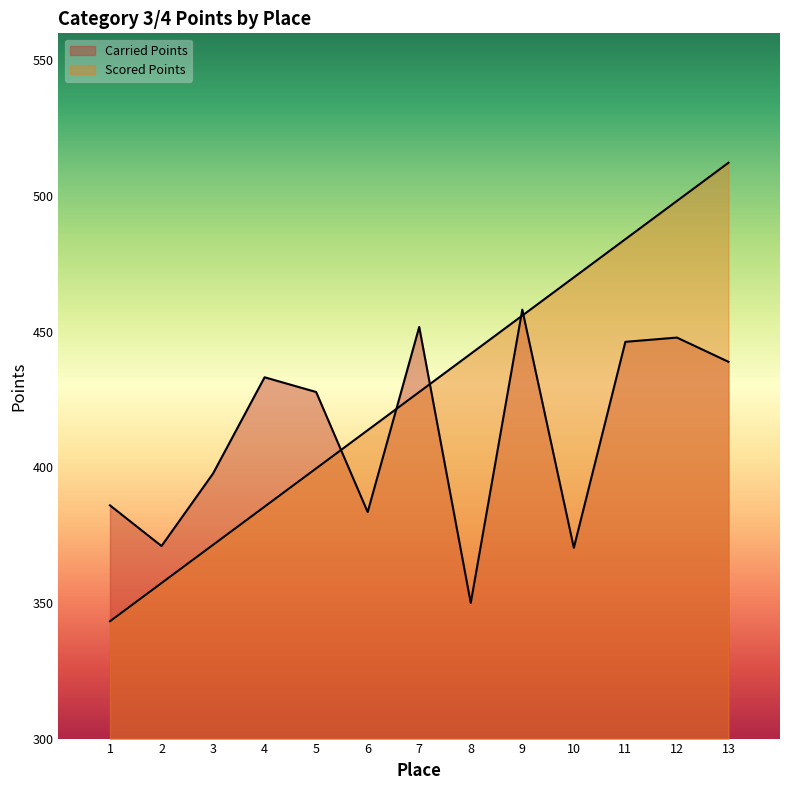

What is the value of the Scored Points point at the 10th from the left?

470.0